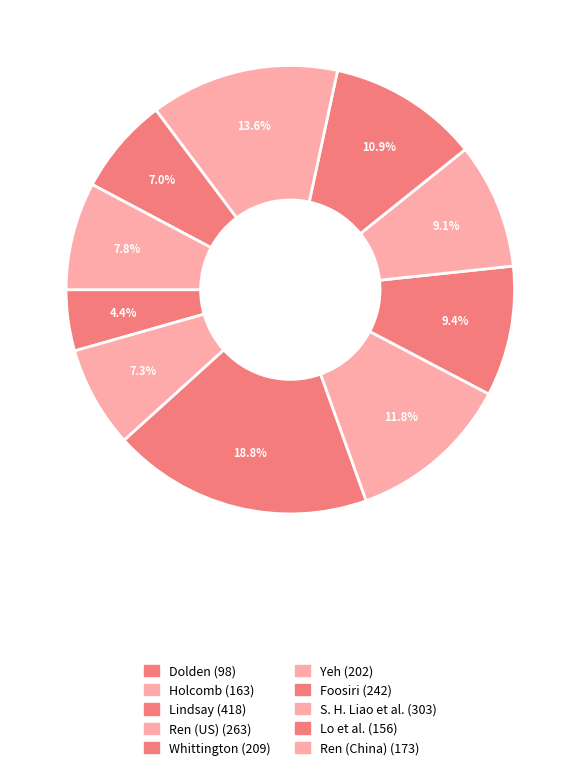

What is the change in value from Holcomb to Lo et al.?

-7